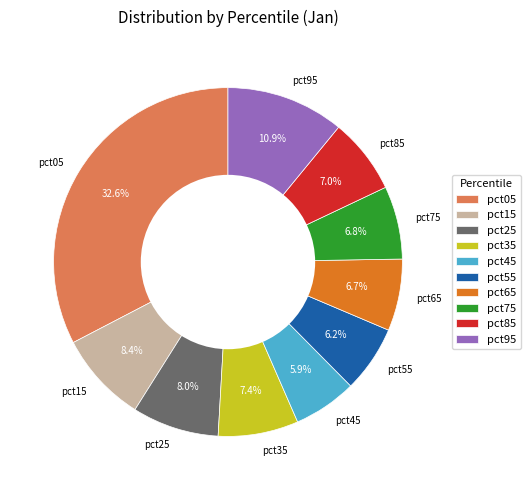

Does any single category account for the majority?

No